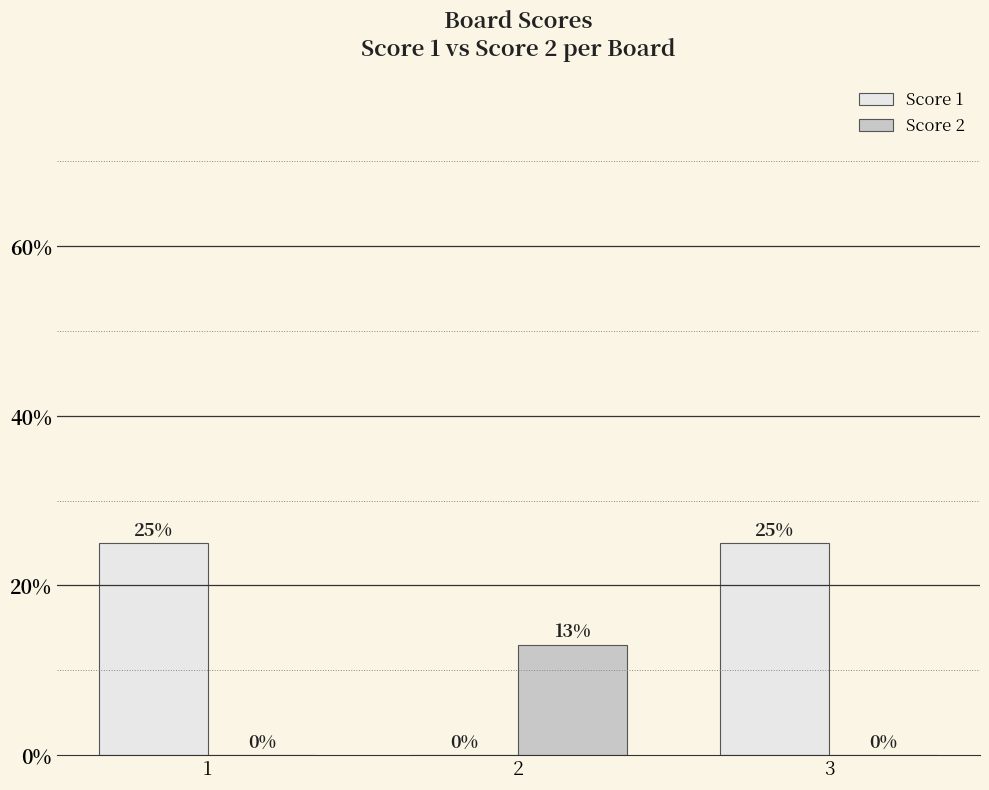

What is the sum of all Score 2 values?

13